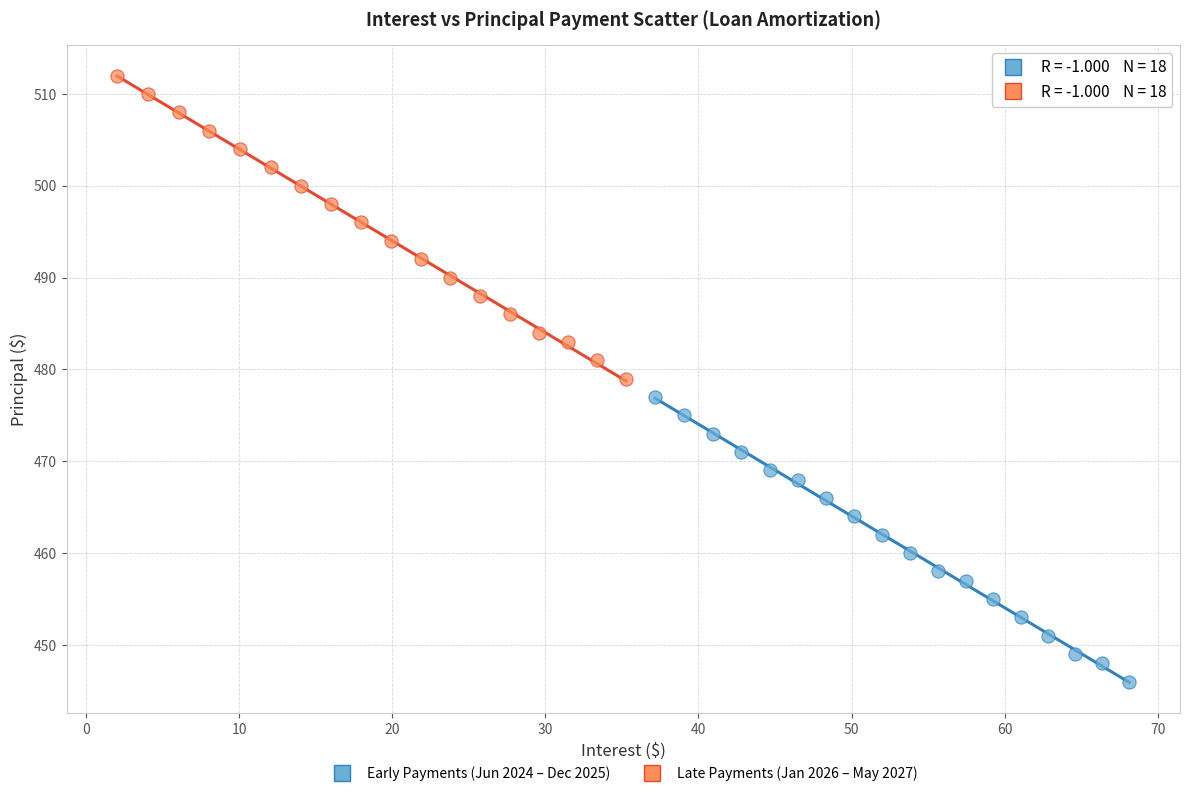

Which series reaches the minimum Y coordinate?

Early Payments (Jun 2024 – Dec 2025)